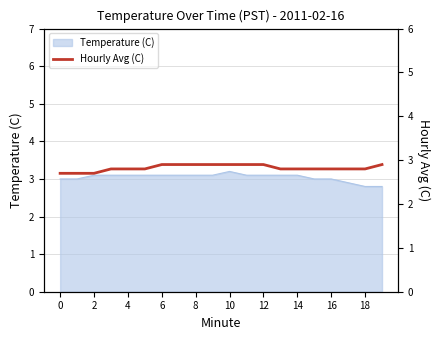

Between 15 and 17, which is larger?

15